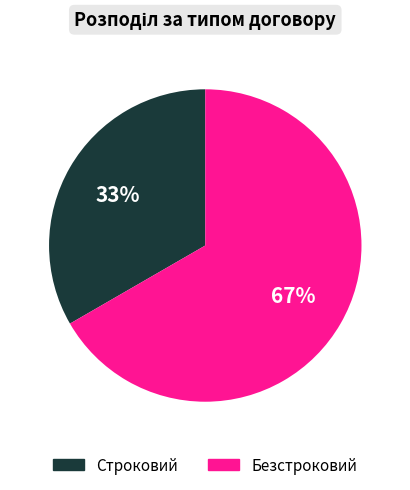

Is there a majority slice in this chart?

Yes